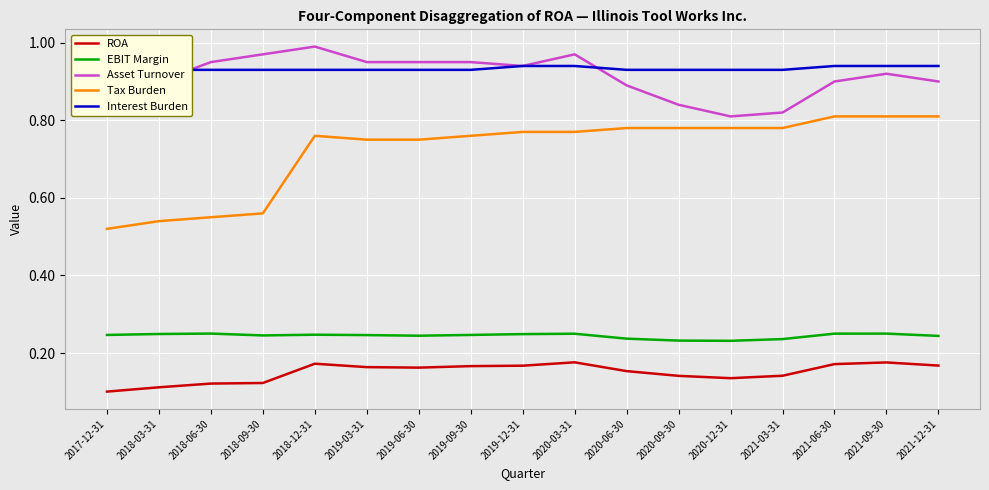

Which label corresponds to the smallest value in the chart?

2017-12-31